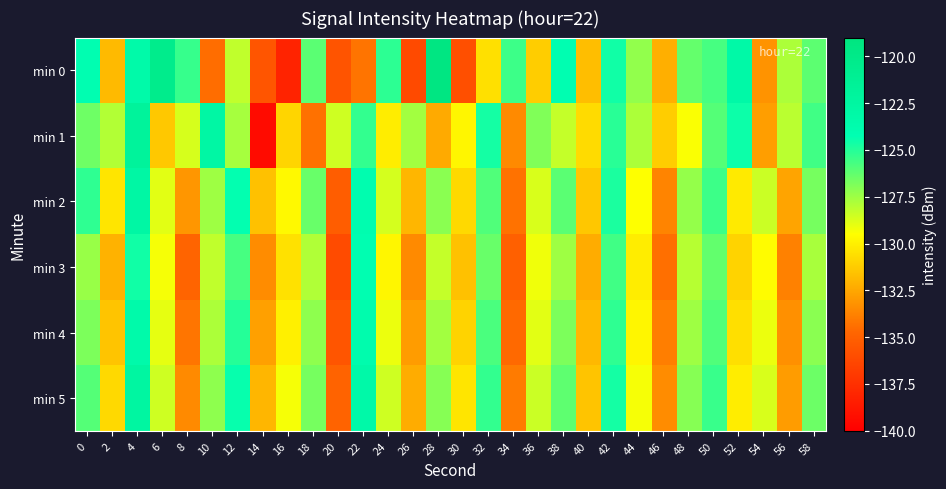

What is the difference between the highest and lowest values at 14?

7.8